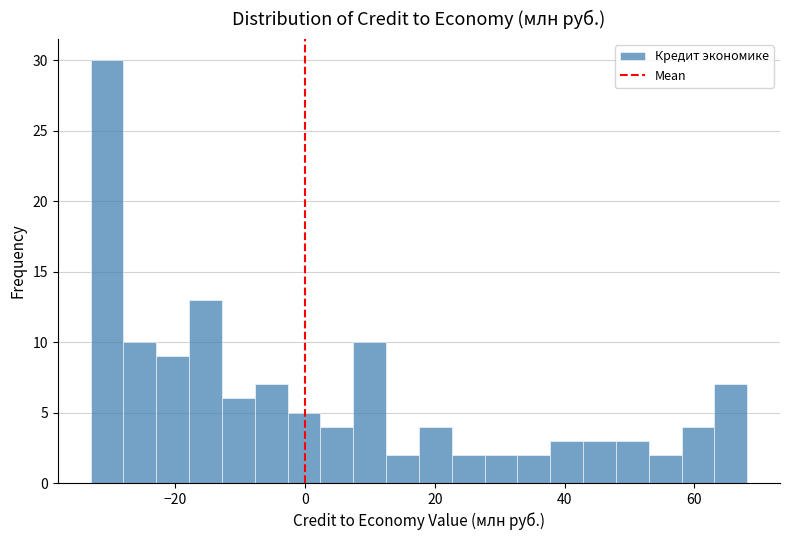

Around what value on the x-axis is the tallest bar? Give the approximate position of its centre, as read against the axis.

-30